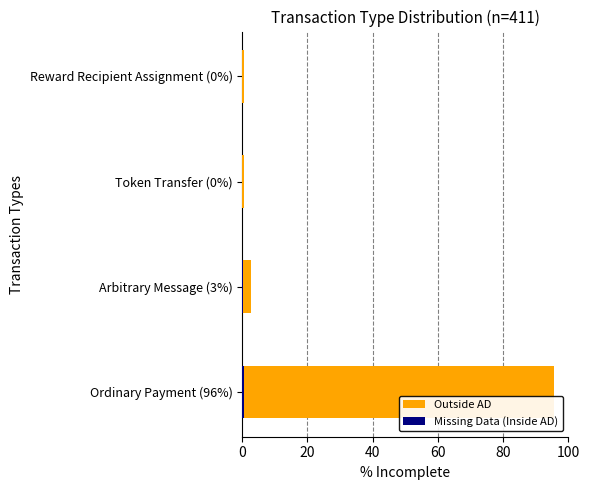

The Missing Data (Inside AD) series shows 0.1 at Token Transfer (0%). True or false?

False